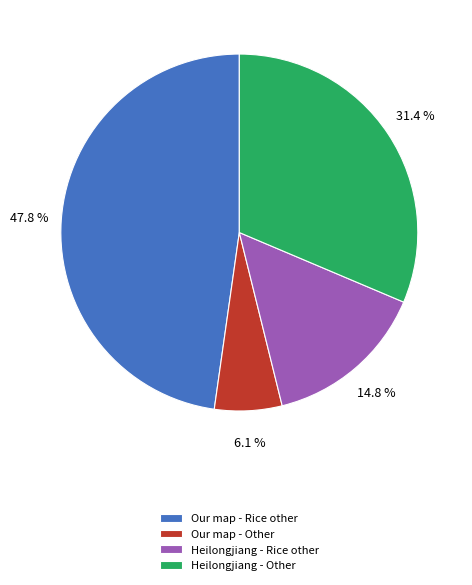

To the nearest percent, what portion does Heilongjiang - Rice other represent?

15%